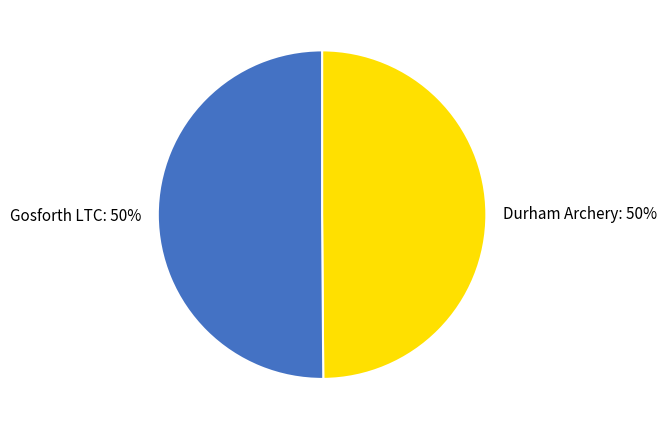

True or false: Durham Archery accounts for 39% of the total.

False